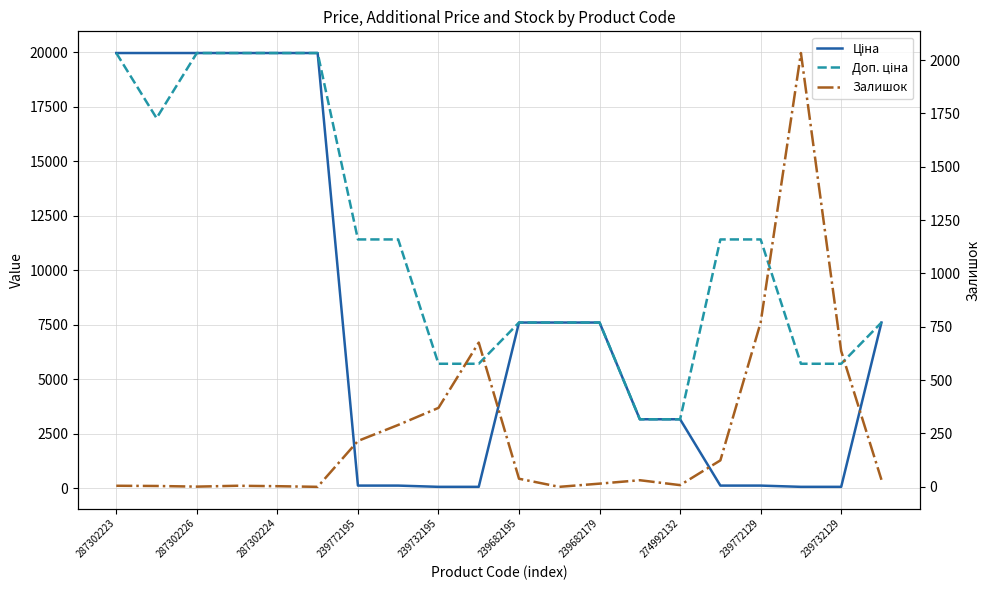

Between 274992132 and 11, which series saw the biggest shift?

Ціна